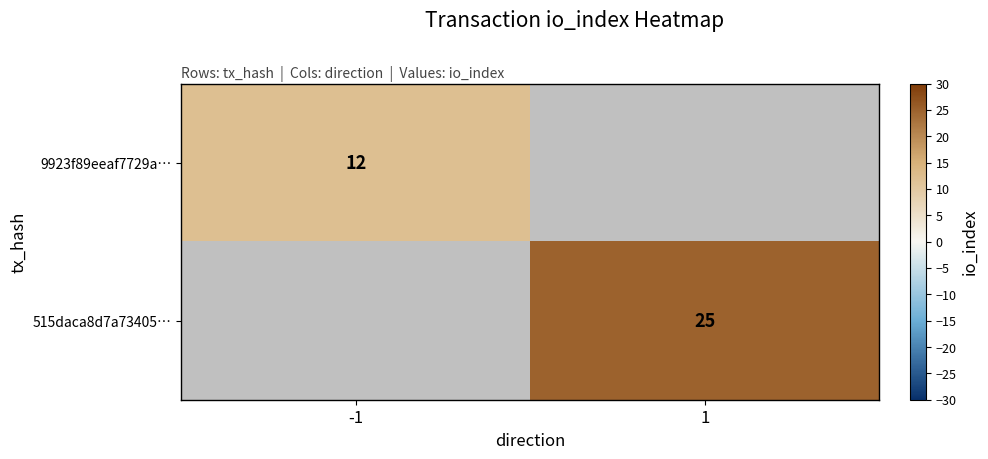

True or false: 9923f89eeaf7729a… has a value of 12 at -1.

True